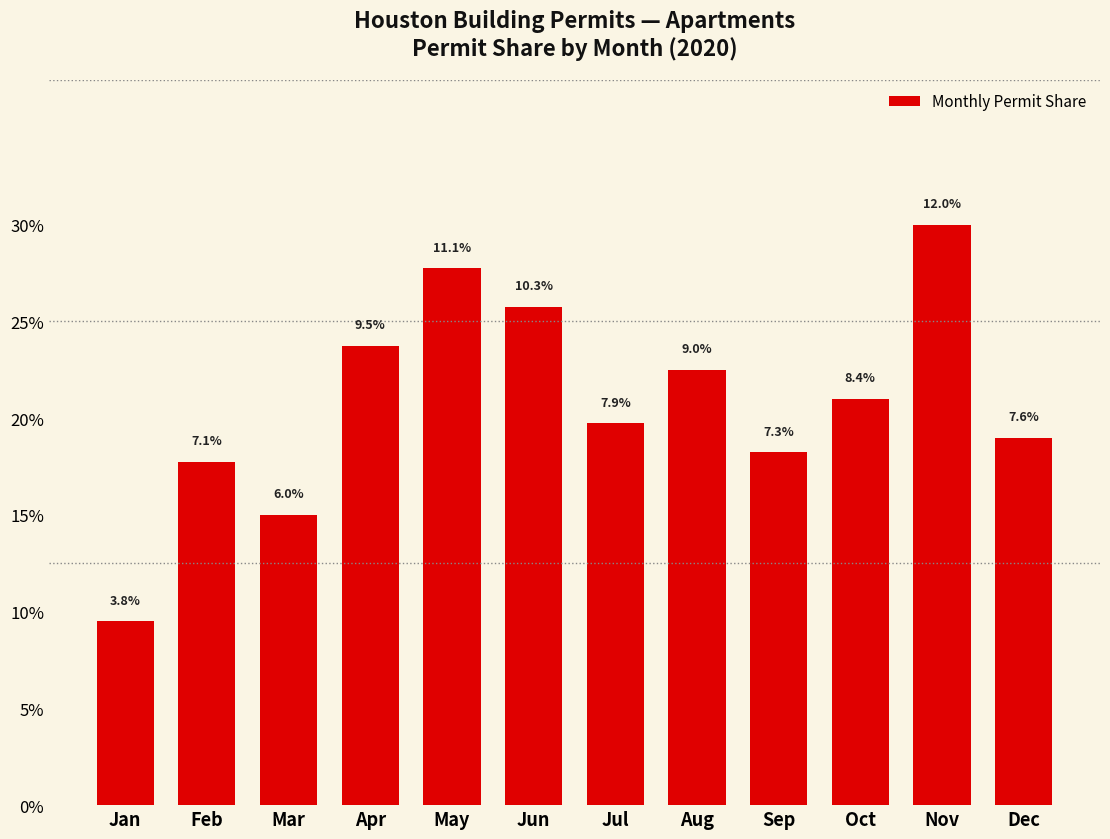

Read the value at Dec.

7.6